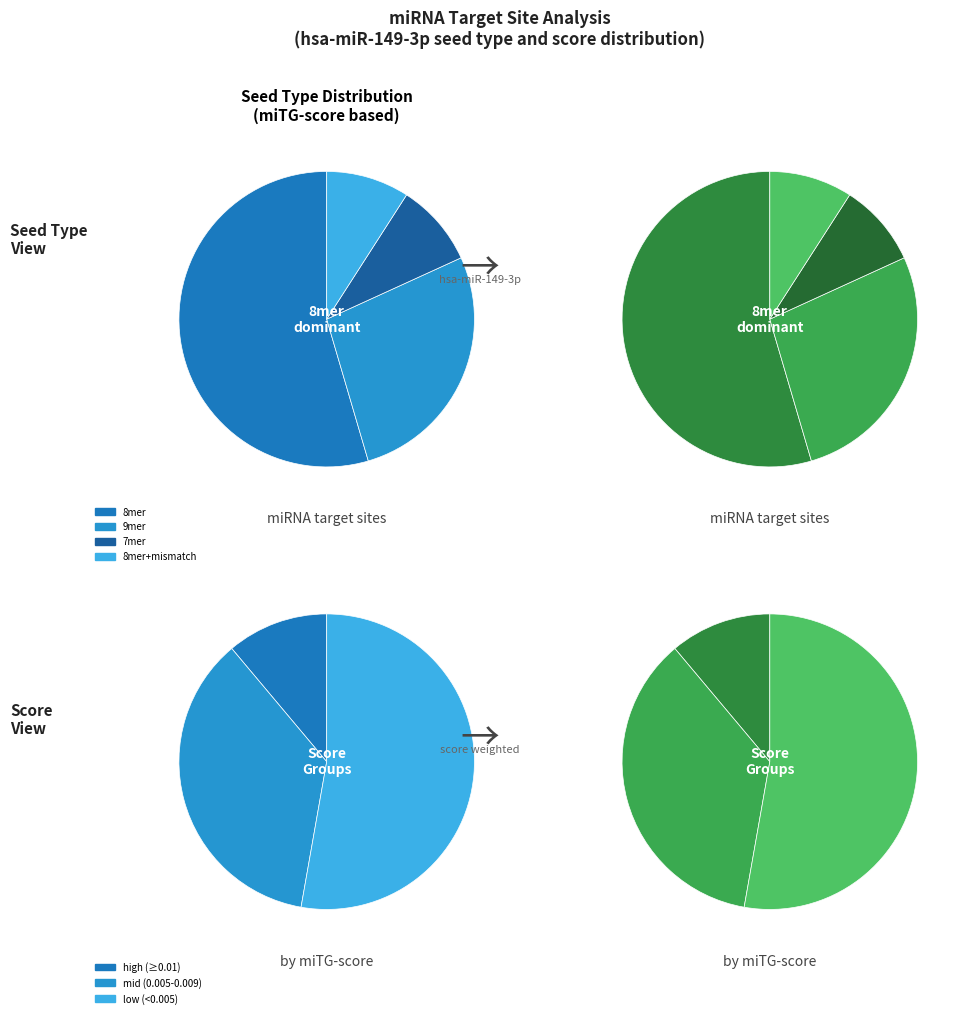

The 8mer slice represents 1% of the pie. True or false?

False